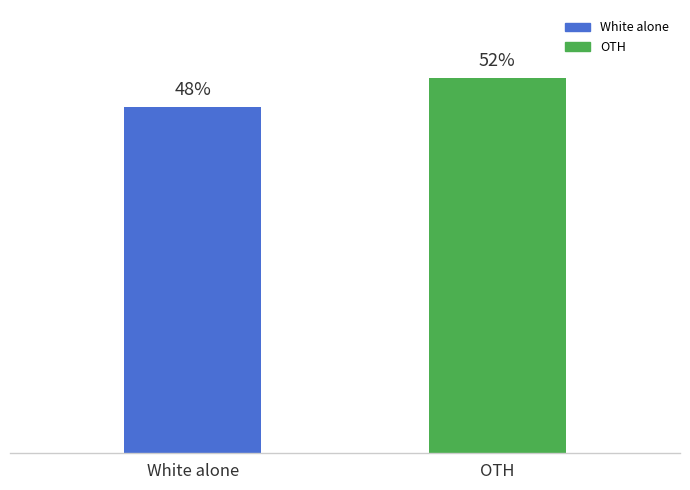

Rank the categories by value from highest to lowest.

OTH, White alone